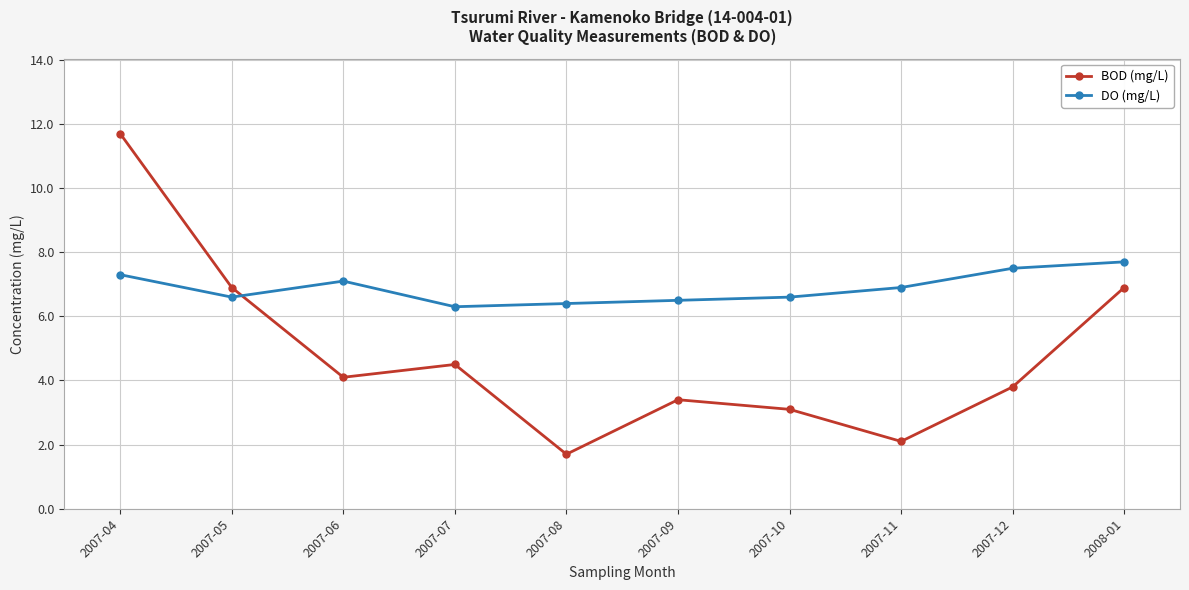

How many lines are shown in the chart?

2